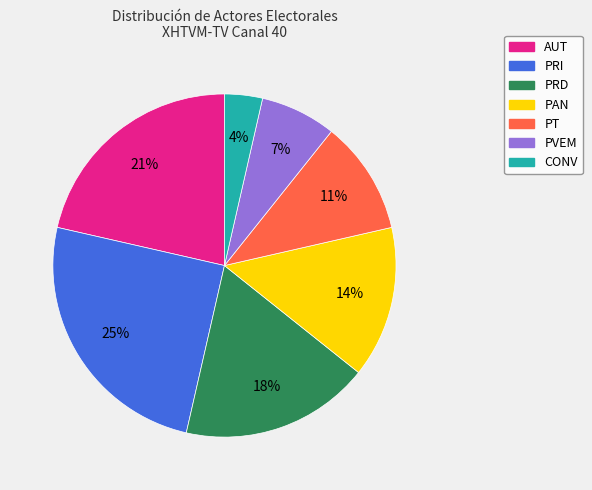

To the nearest percent, what portion does CONV represent?

4%